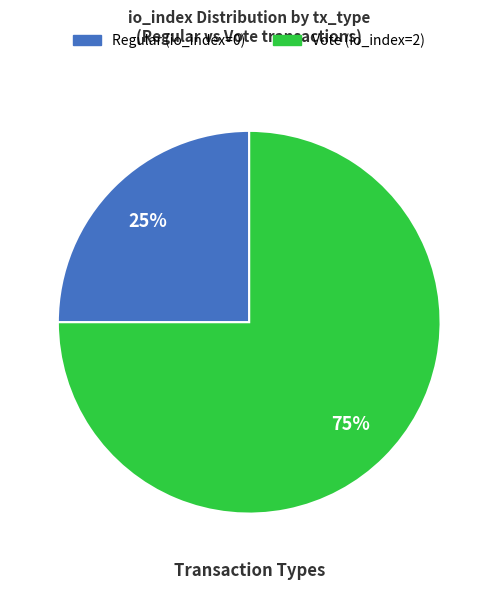

To the nearest percent, what is the difference between the largest and smallest slice percentages?

50%